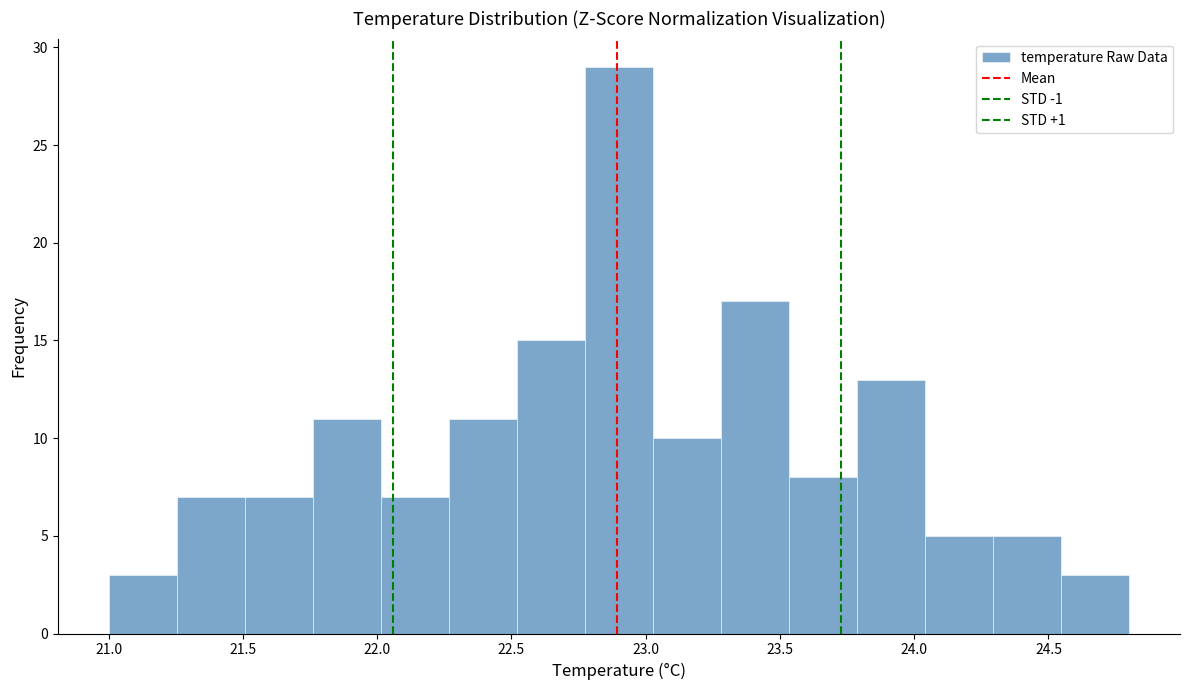

How tall is the bar that spans 24.55 to 24.80 on the x-axis? Neither the bar edges nor the heights are printed on the chart, so give them approximately, as read against the axes.

3